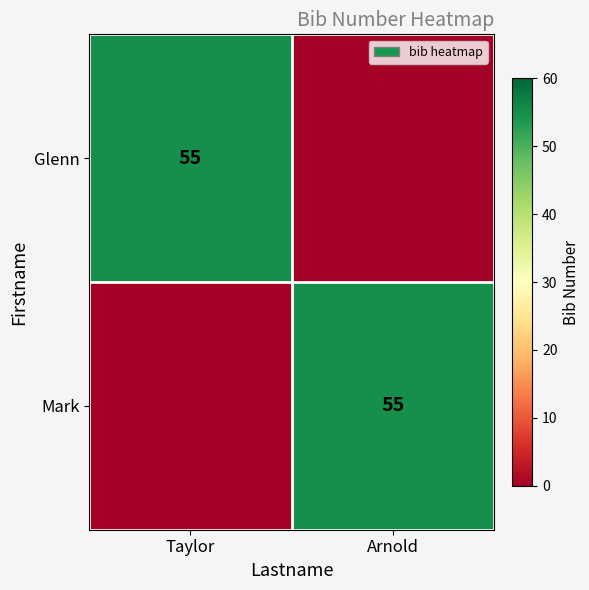

The Glenn series shows 75 at Taylor. True or false?

False